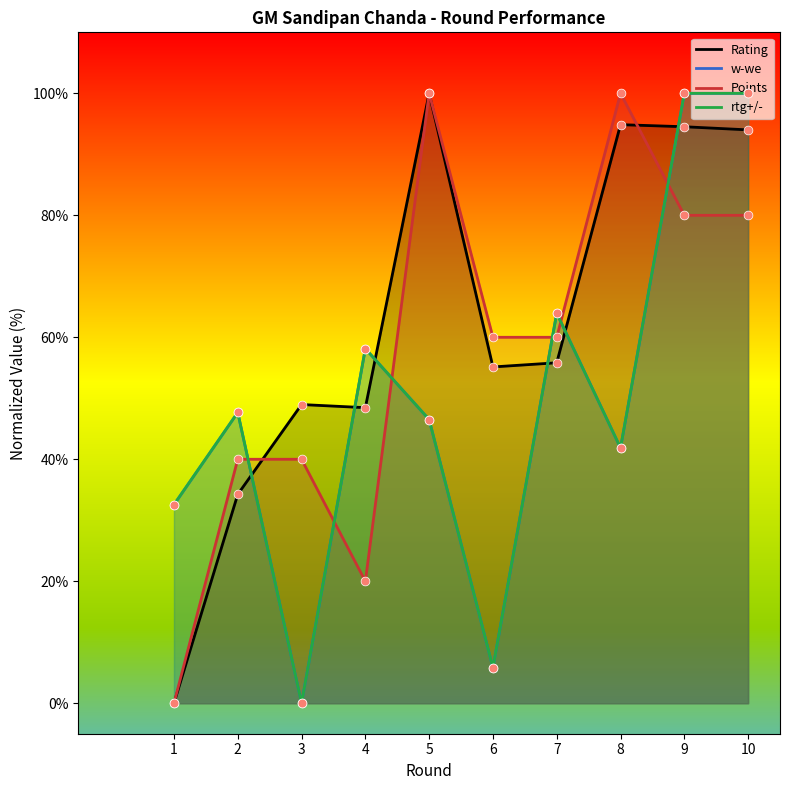

Which series contains the lowest Y value?

Rating